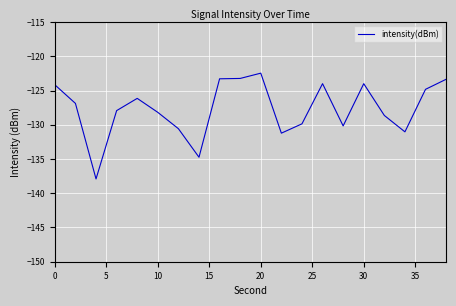

How many lines are shown in the chart?

1